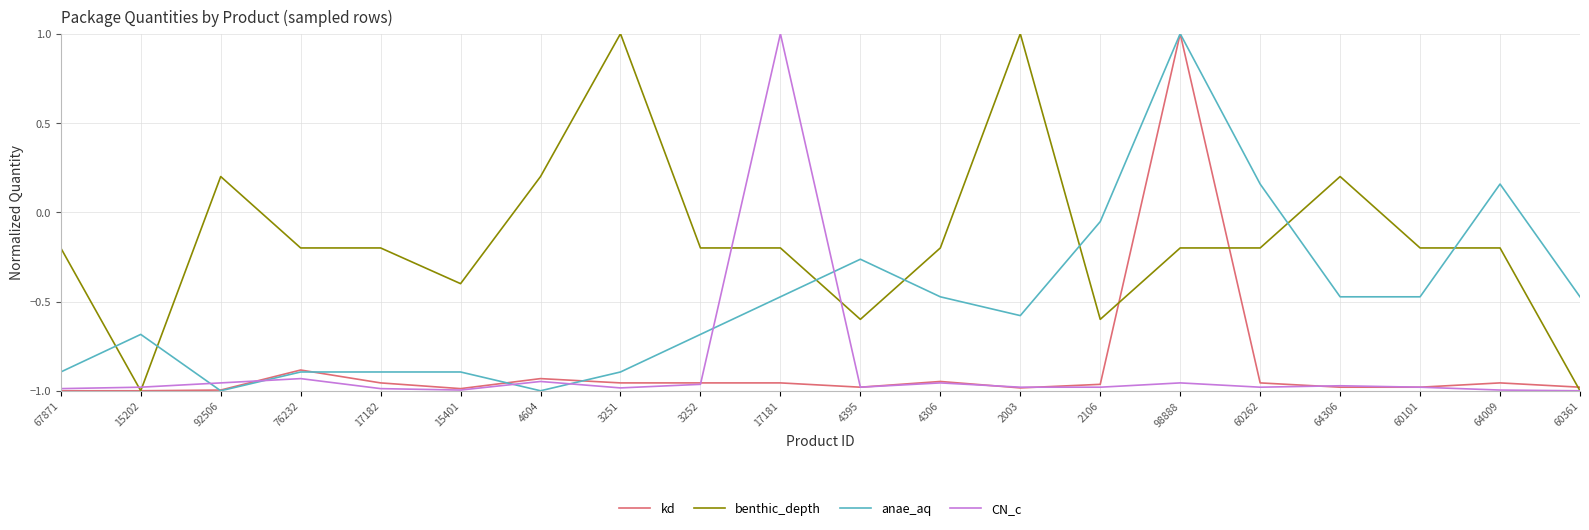

What position from the left is 15401?

6